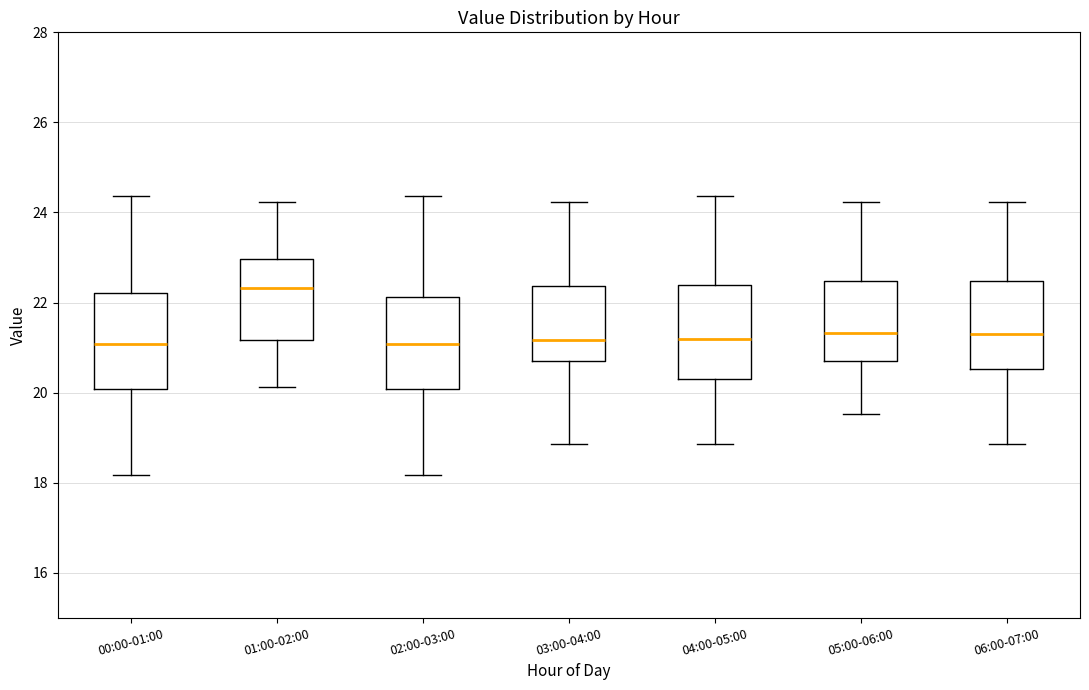

Where does the upper whisker of the box for 01:00-02:00 end on the y-axis? The values are not printed on the chart, so give them approximately, as read against the axis.

24.2